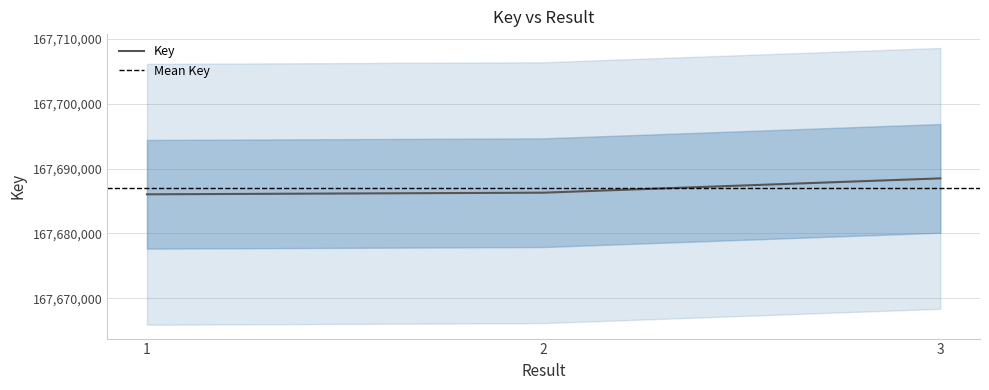

What is the minimum value shown in the chart?

167686038